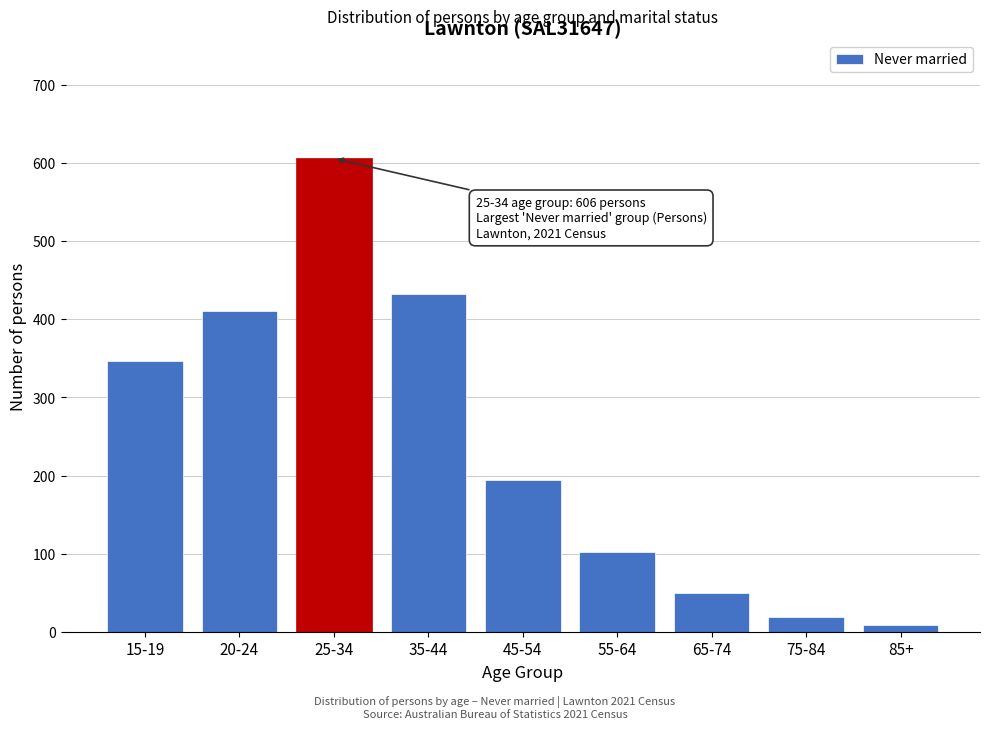

Reading left to right, list all the values displayed in this chart.

15-19=347	20-24=411	25-34=606	35-44=432	45-54=194	55-64=102	65-74=49	75-84=19	85+=8